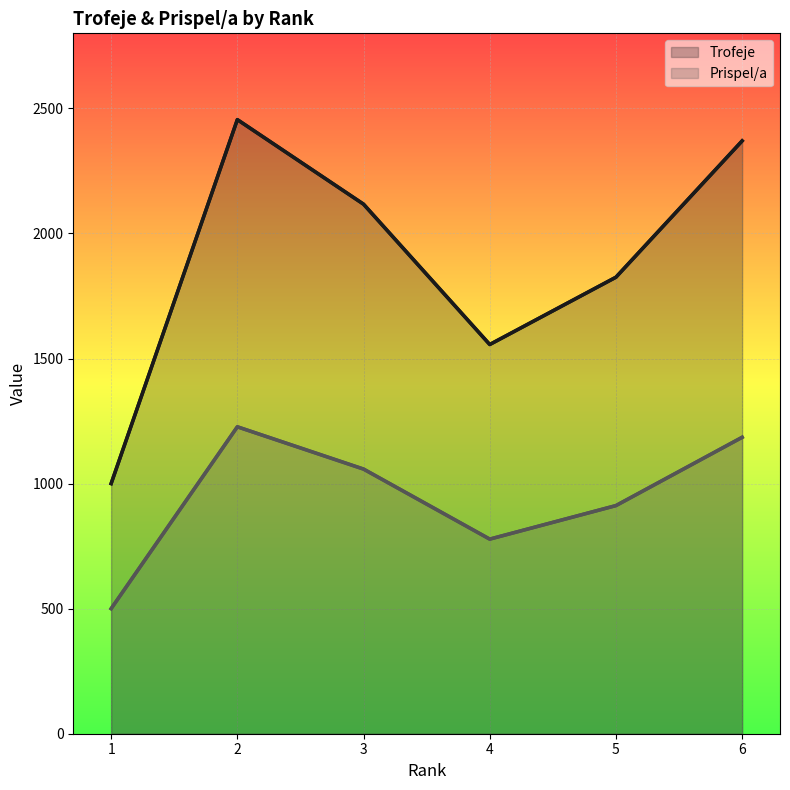

Which series has the largest total across all categories?

Trofeje